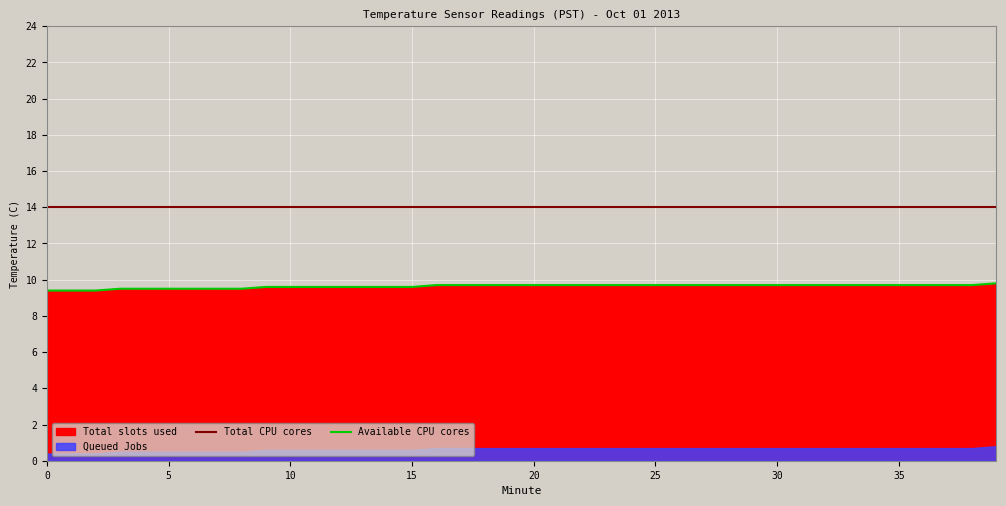

The value of Available CPU cores at 12 is 5.8. True or false?

False